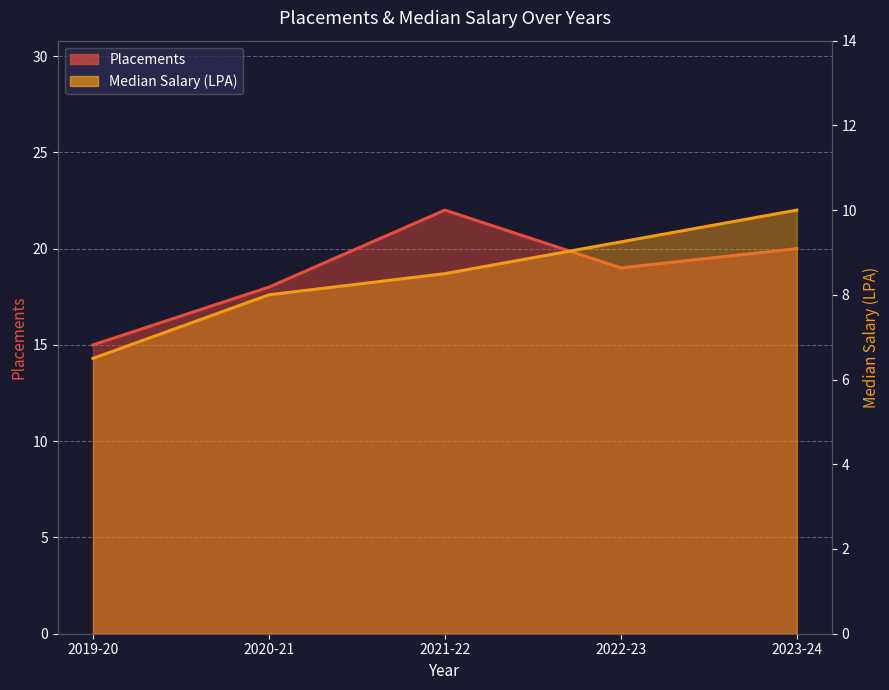

At which category is the sum across all series the highest?

2021-22